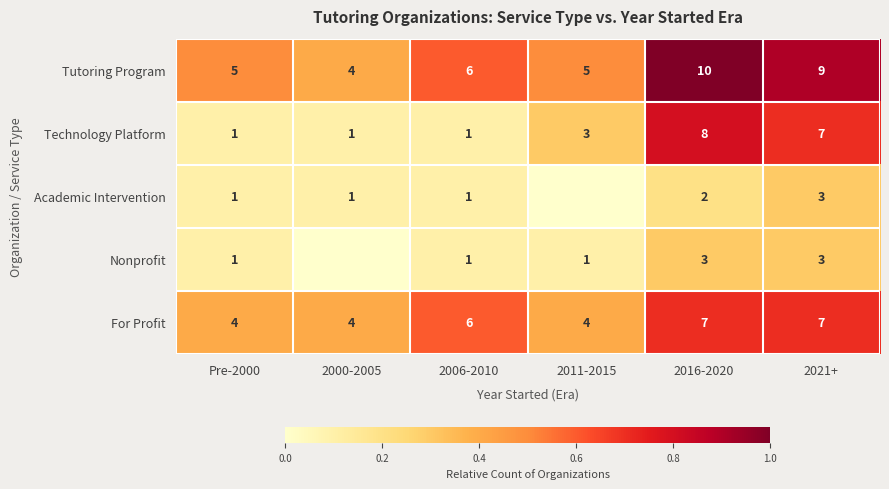

True or false: Tutoring Program has a value of 4 at 2000-2005.

True